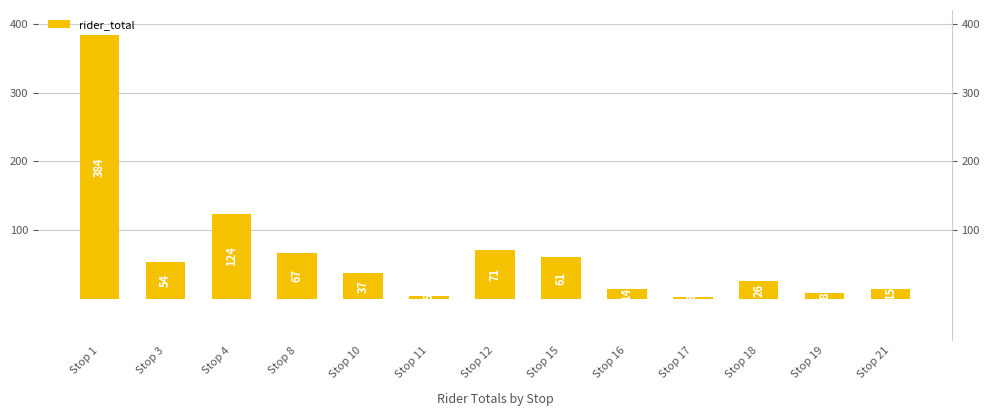

What is the value of the 12th bar from the left?

8